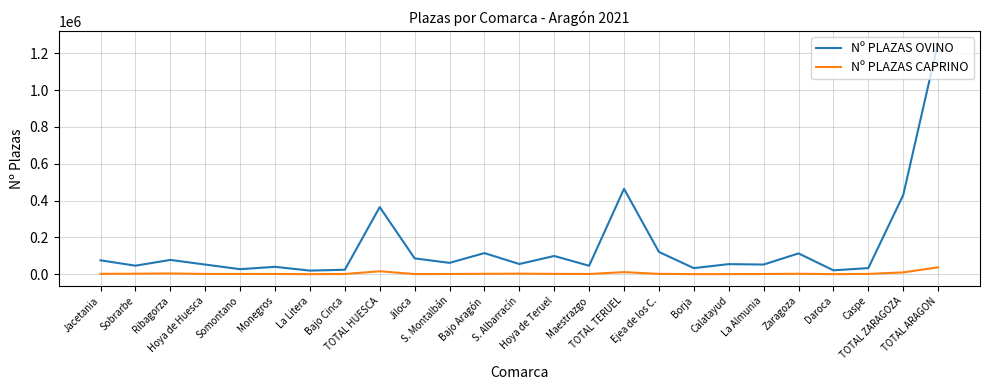

Does the chart display data point markers on the line(s)?

No